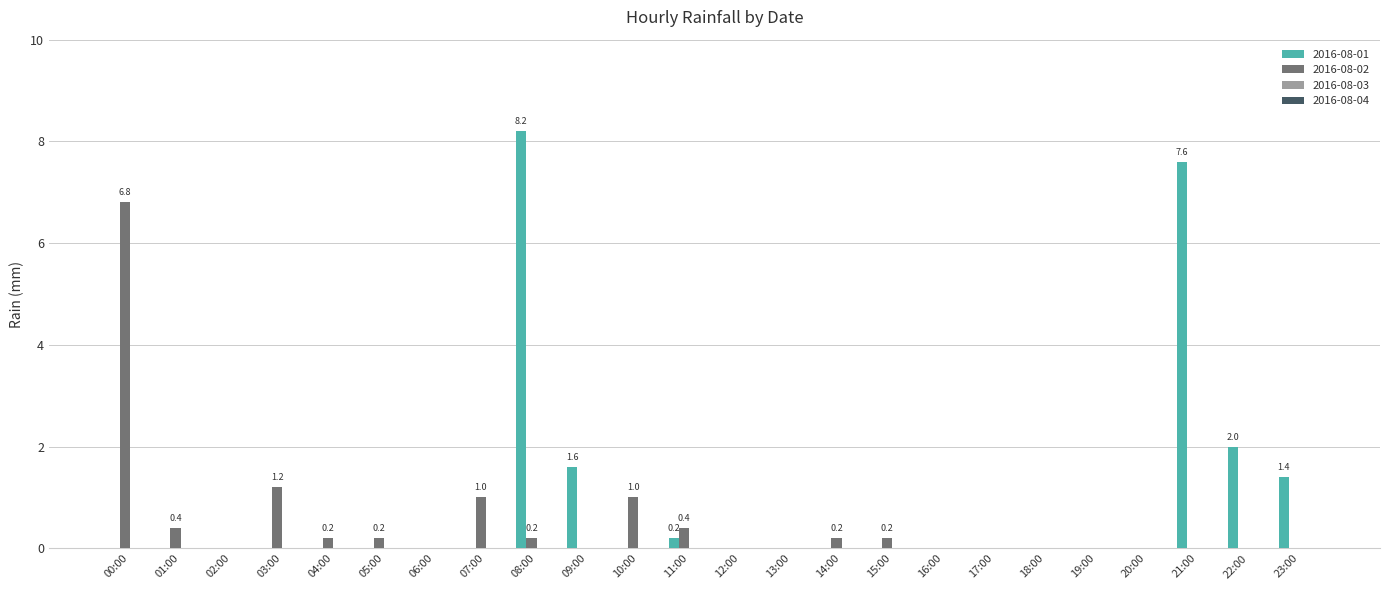

What is the difference between the 2016-08-01 values at 22:00 and 21:00?

5.6